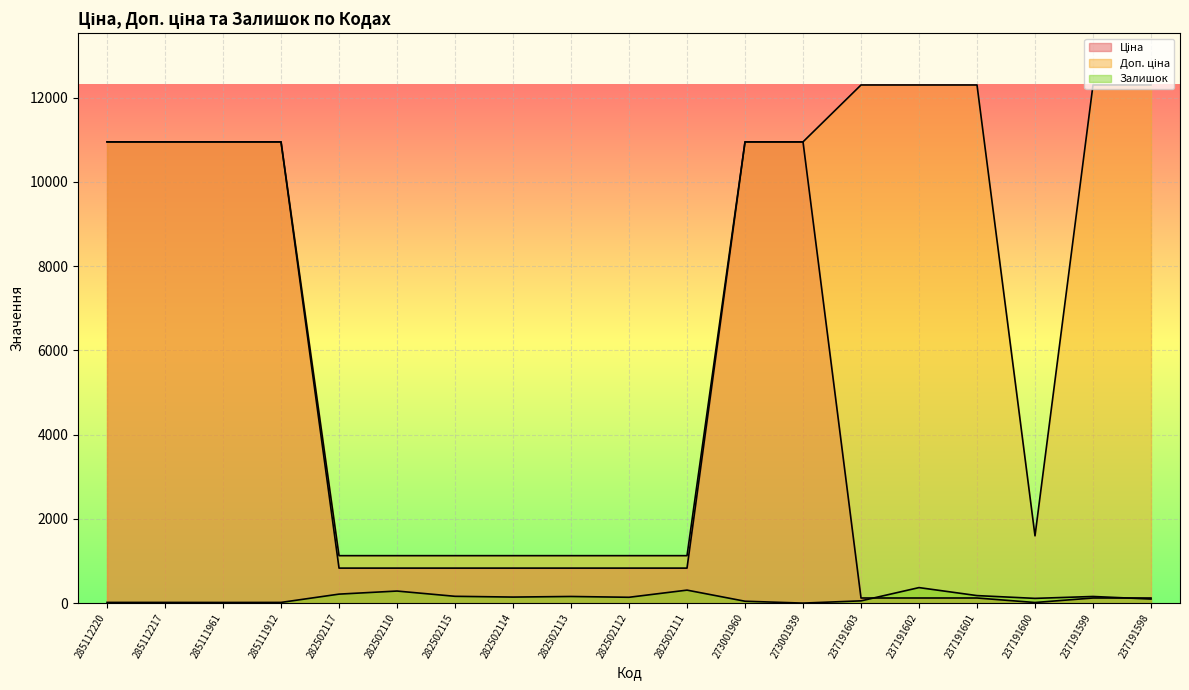

What is the value of the Доп. ціна point at the 13th from the left?

10952.0